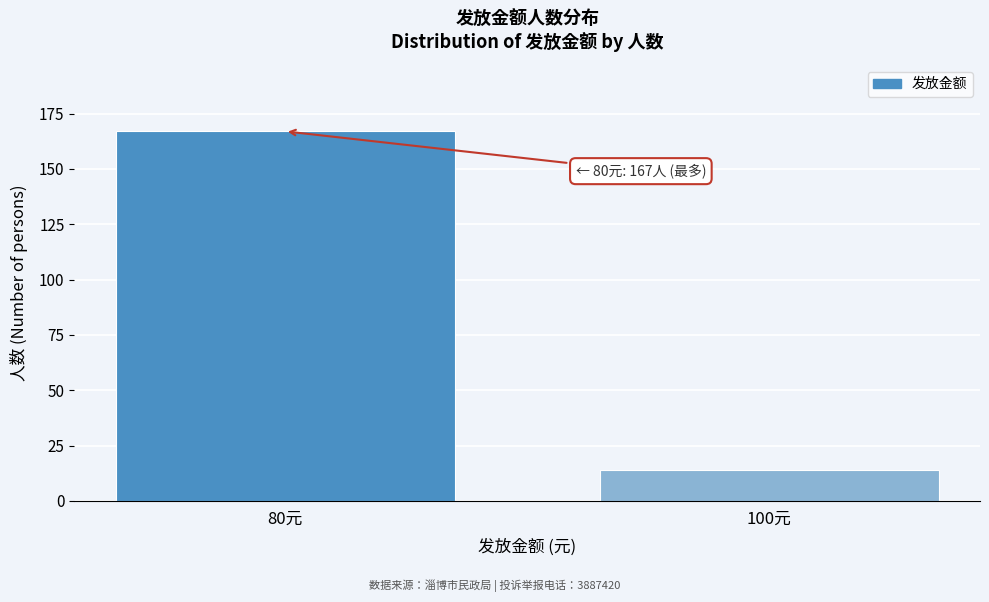

Reading left to right, transcribe all the data shown in this chart.

167	14